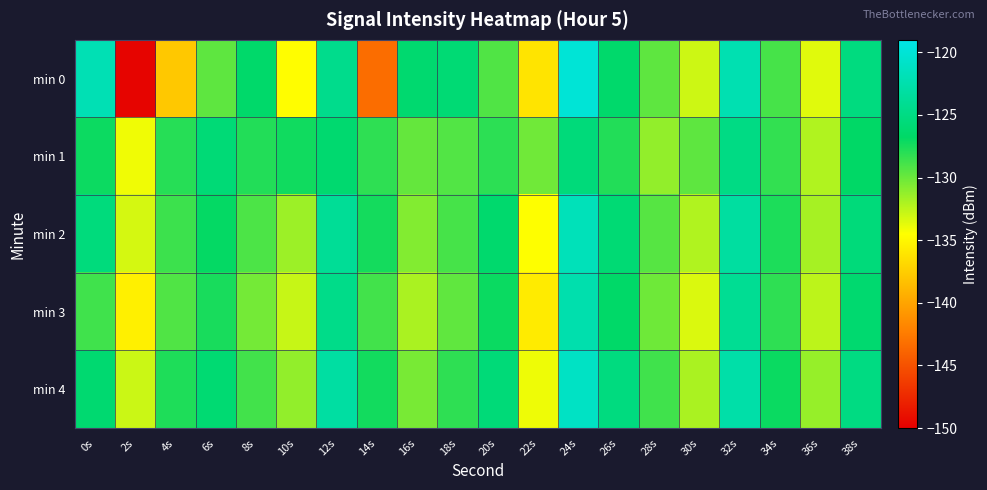

At which category is the sum across all series the highest?

24s